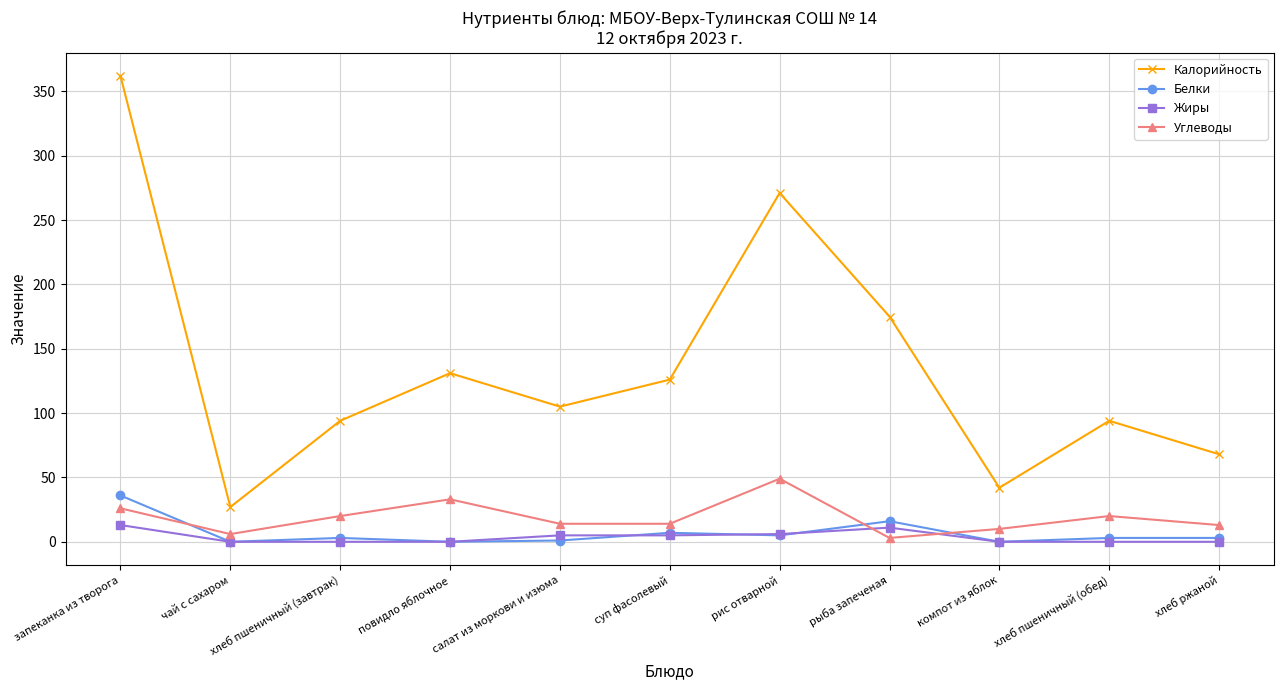

What is the value of the Углеводы point at the 4th from the left?

33